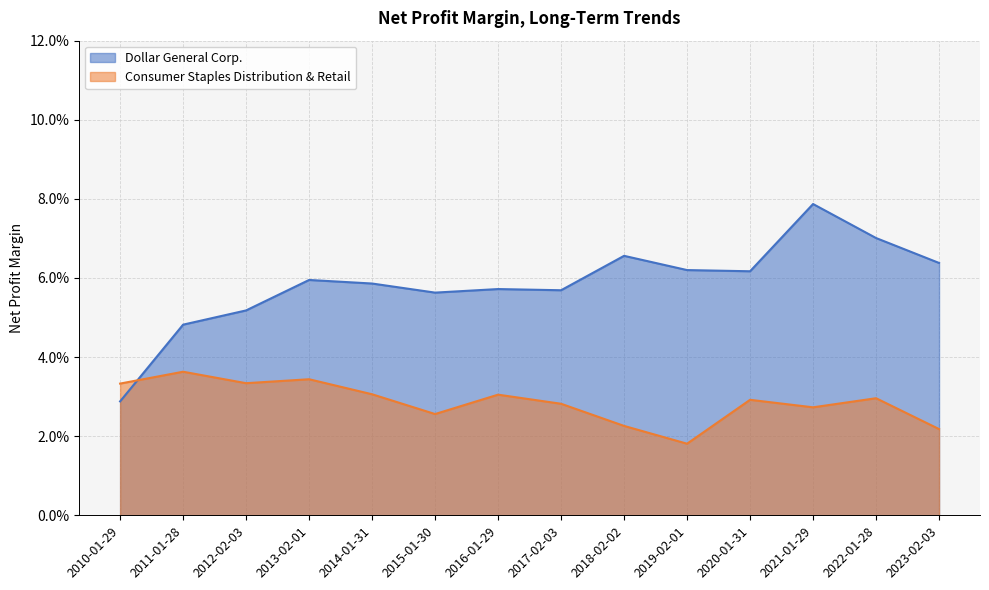

What is the total value across all series at 2017-02-03?

0.1